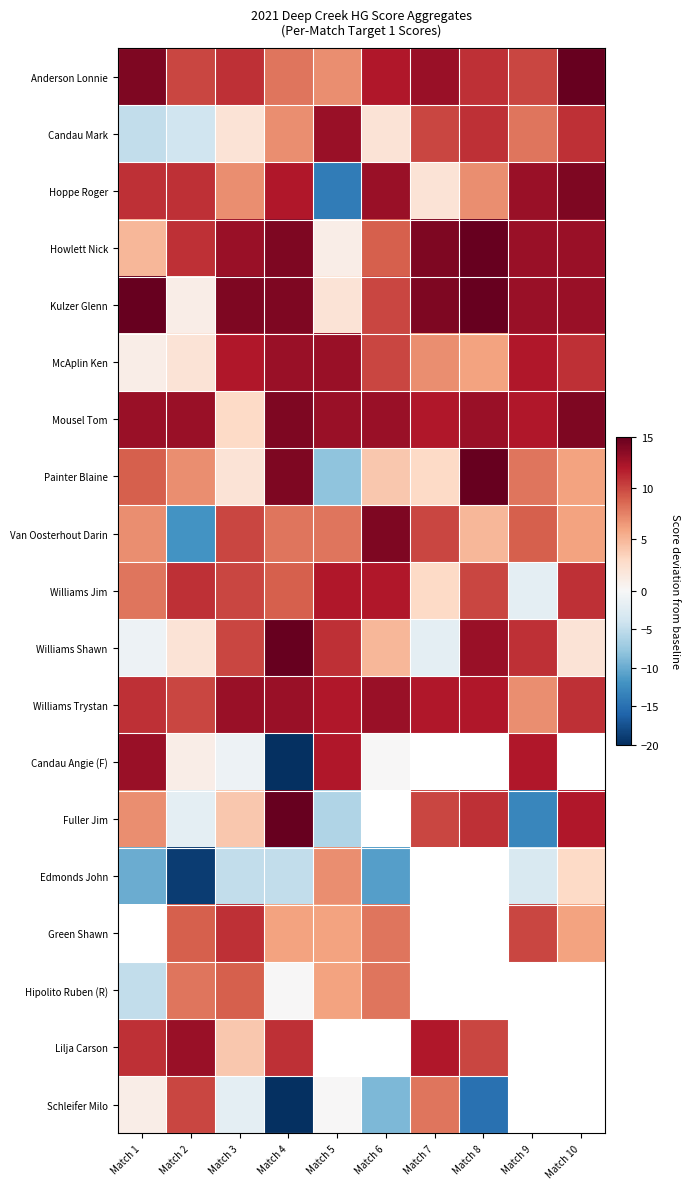

What is the greatest value displayed?

15